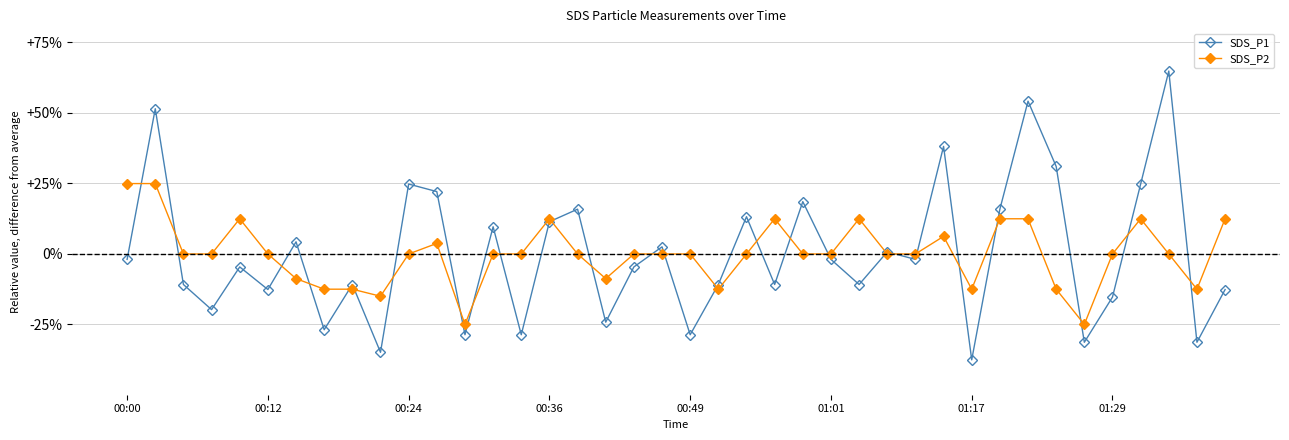

What is the smallest value displayed?

-37.6